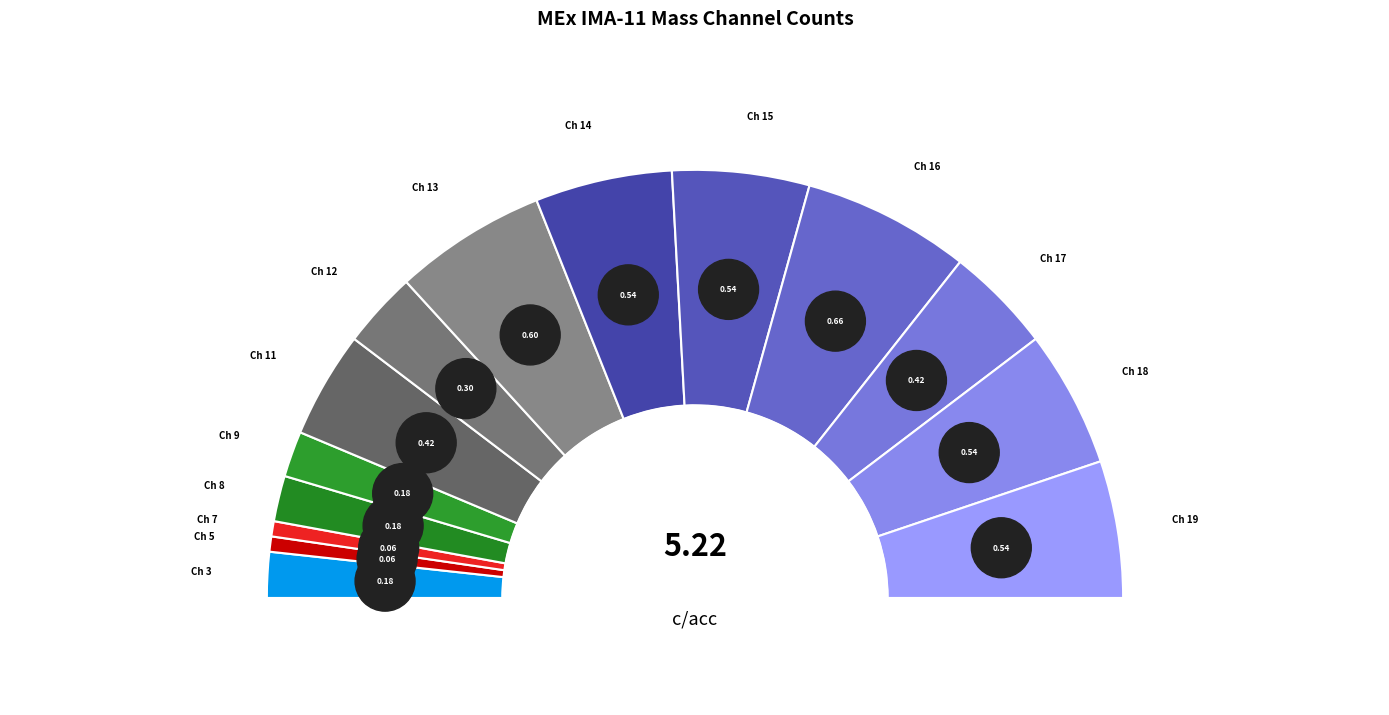

What is the largest slice in the pie chart?

Mass Channel 16